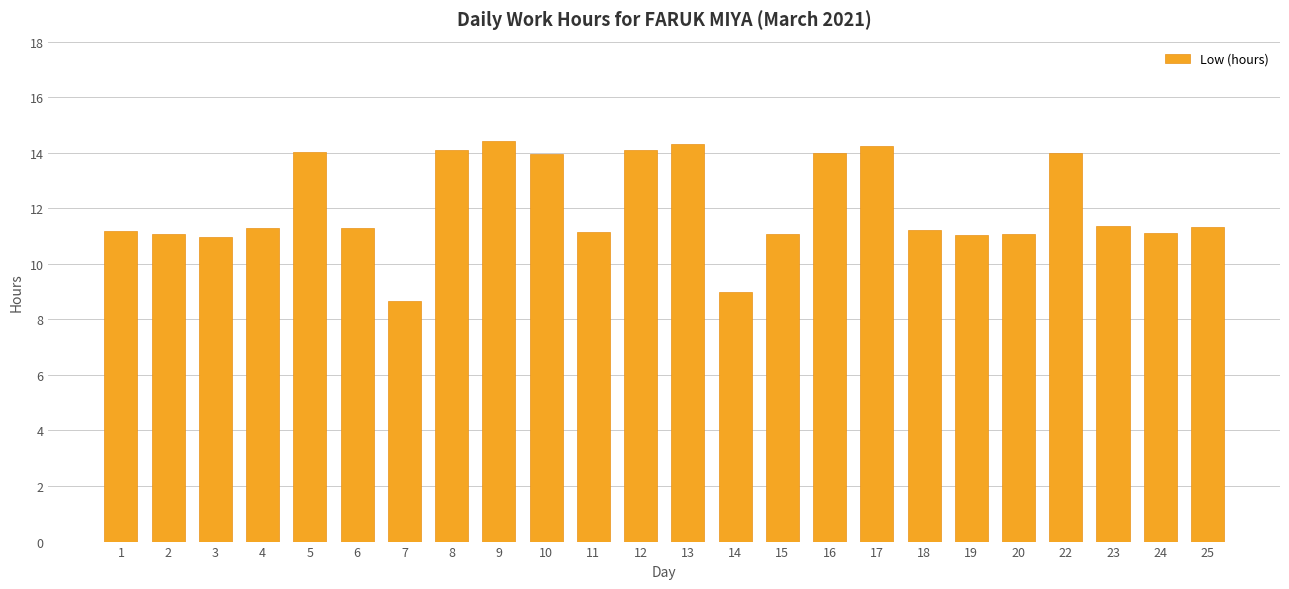

How many bars are there in total?

24